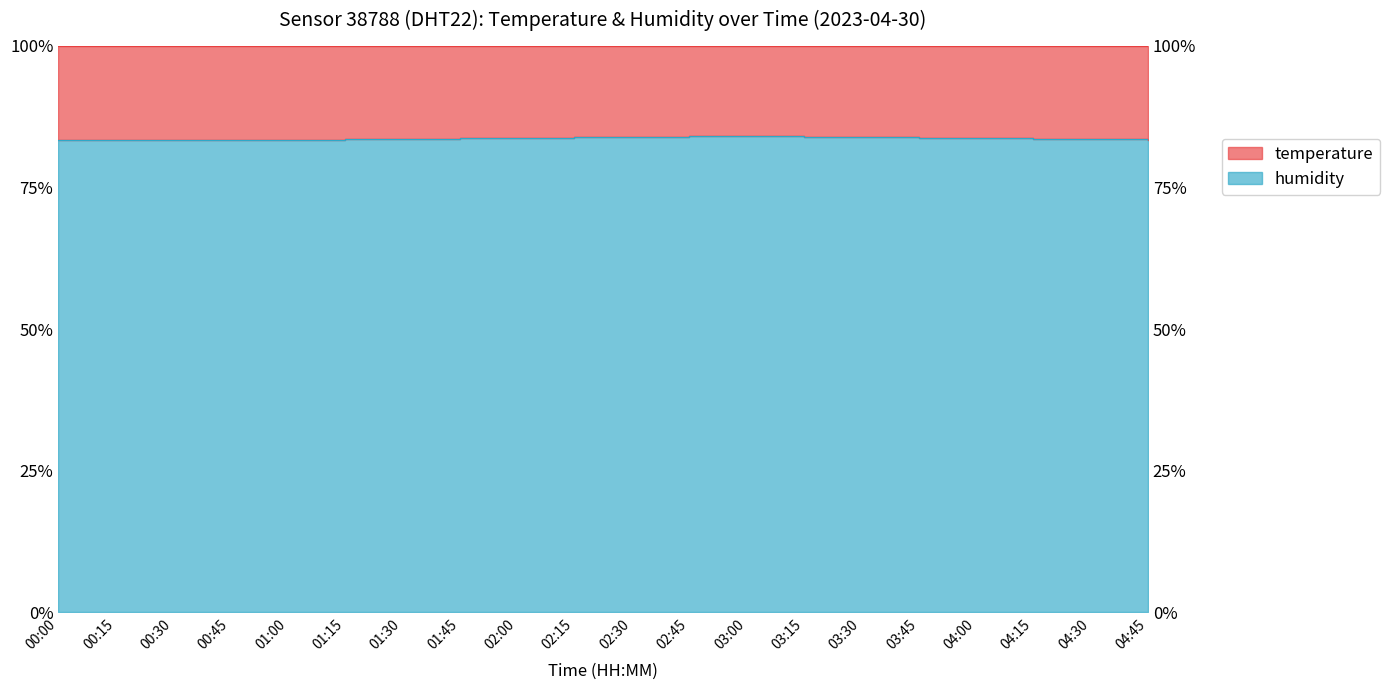

Where is the first local maximum?

03:00